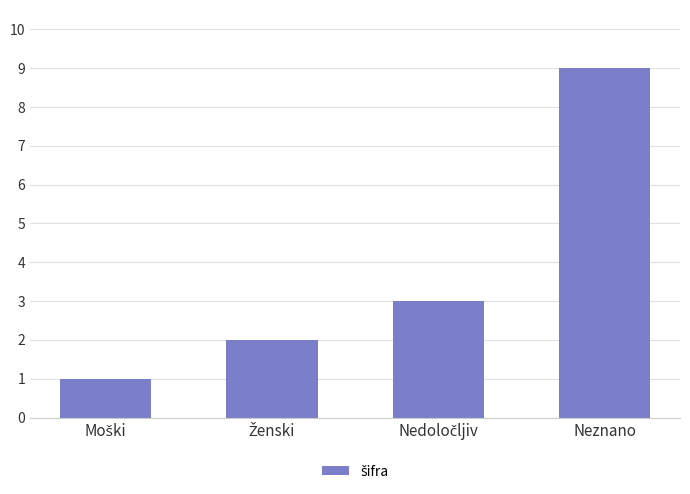

The value at Neznano is 12. True or false?

False